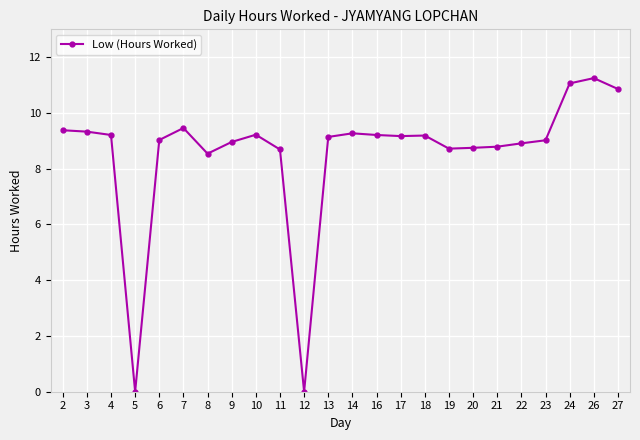

Is it true that the value at 20 is 12.7?

False